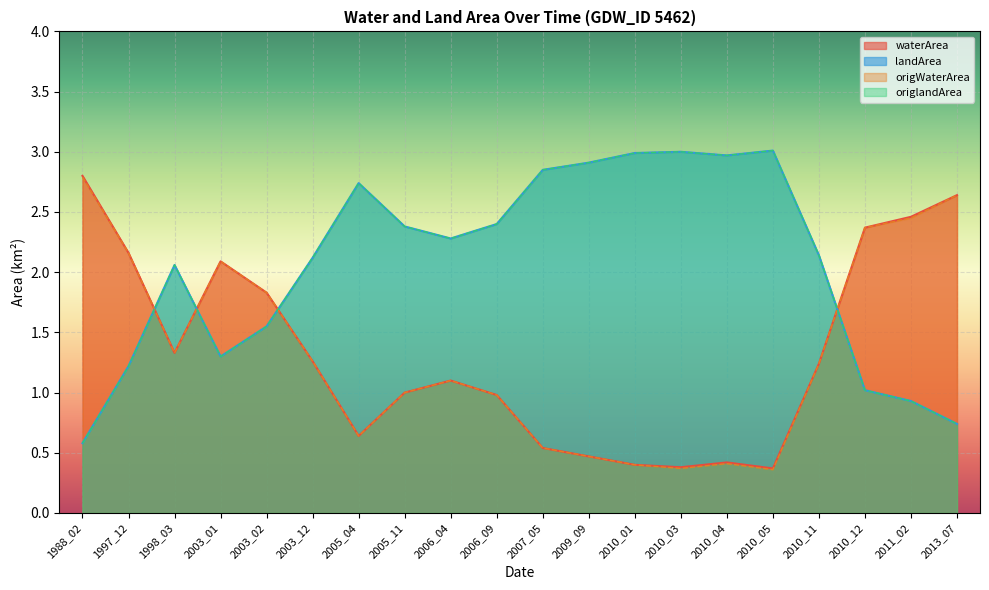

How many intersections are there between origlandArea and origWaterArea?

4